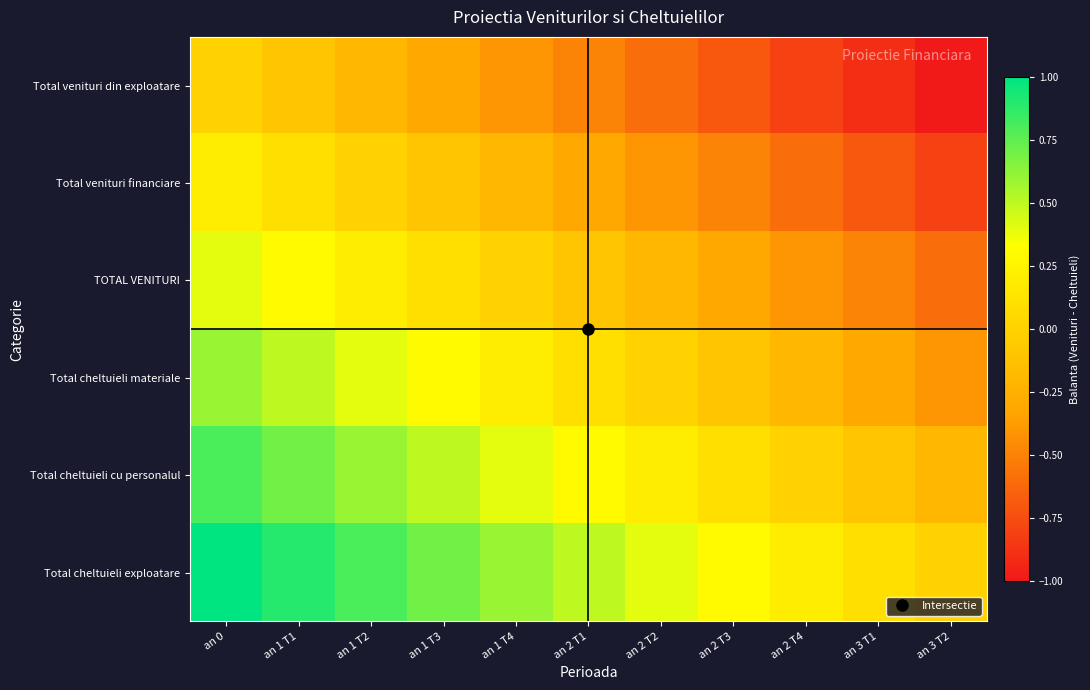

Count the number of data series in this chart.

6